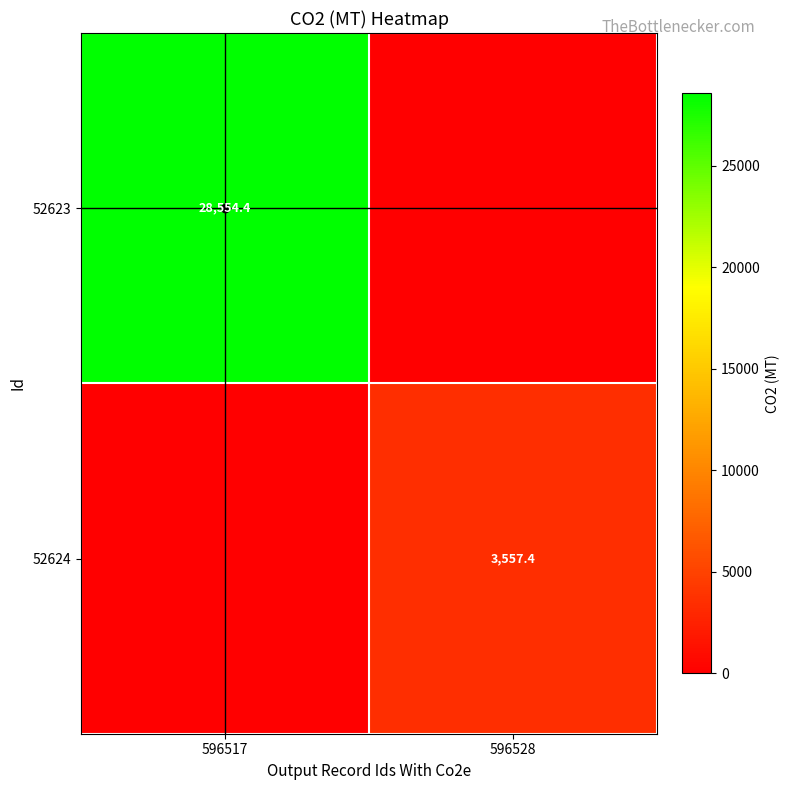

True or false: 52624 has a value of 2199.9 at 596528.

False